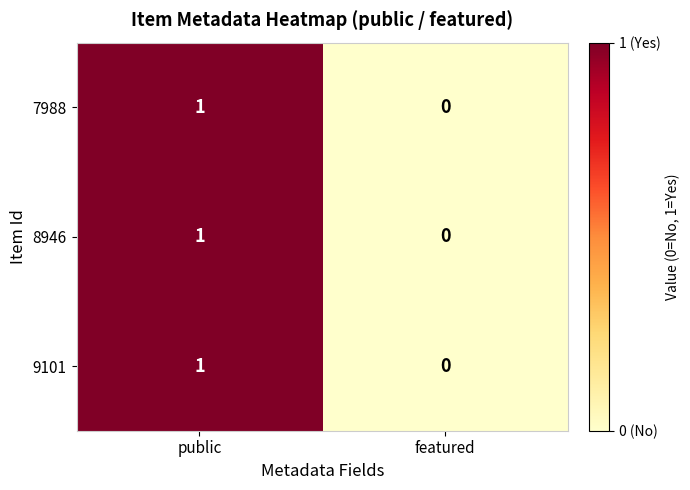

Reading left to right, what are all the values shown in this chart?

7988: 1	0
8946: 1	0
9101: 1	0